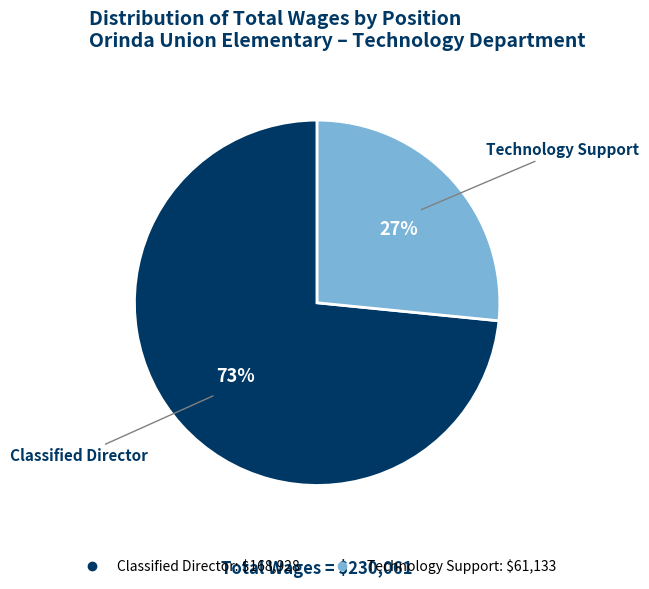

Which category has the smallest portion of the pie?

Technology Support